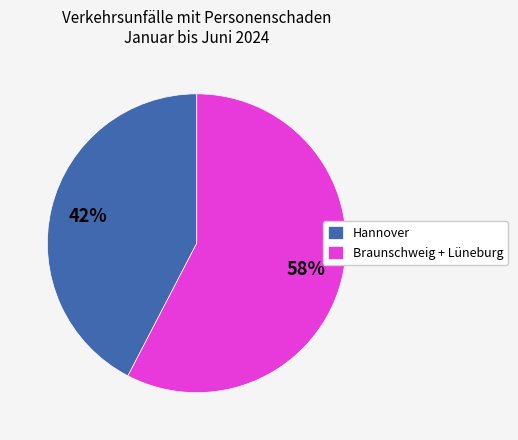

Is it true that Hannover is 42% of the pie?

True